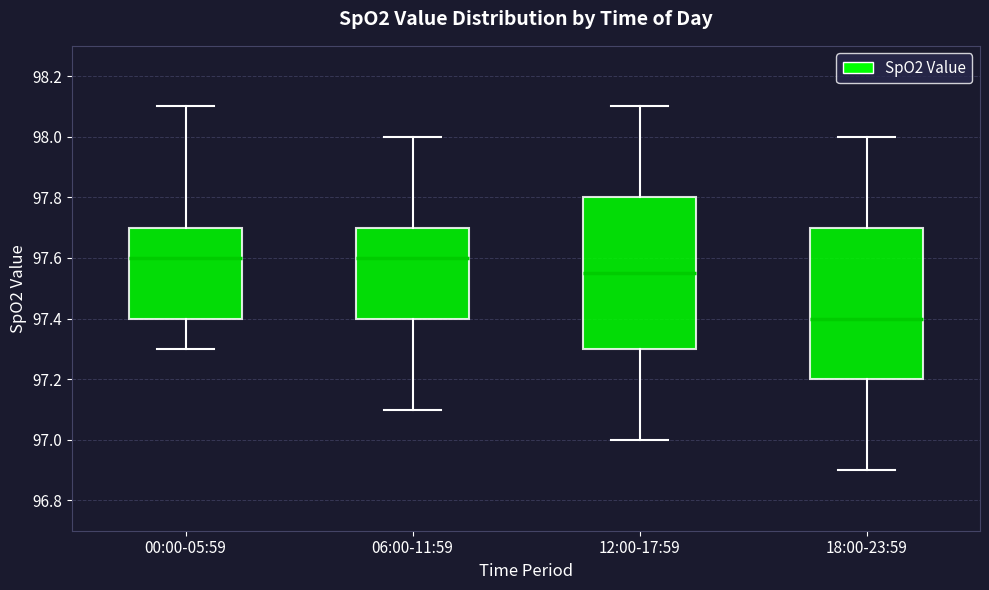

Where is the upper edge of the box for 06:00-11:59 on the y-axis? The values are not printed on the chart, so give them approximately, as read against the axis.

97.70